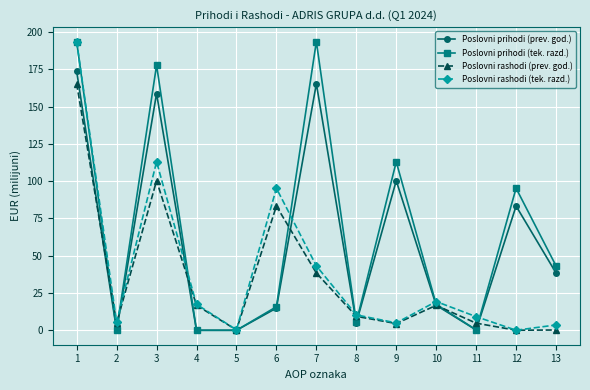

Rank the series at 3 from lowest to highest value.

Poslovni rashodi (prev. god.), Poslovni rashodi (tek. razd.), Poslovni prihodi (prev. god.), Poslovni prihodi (tek. razd.)